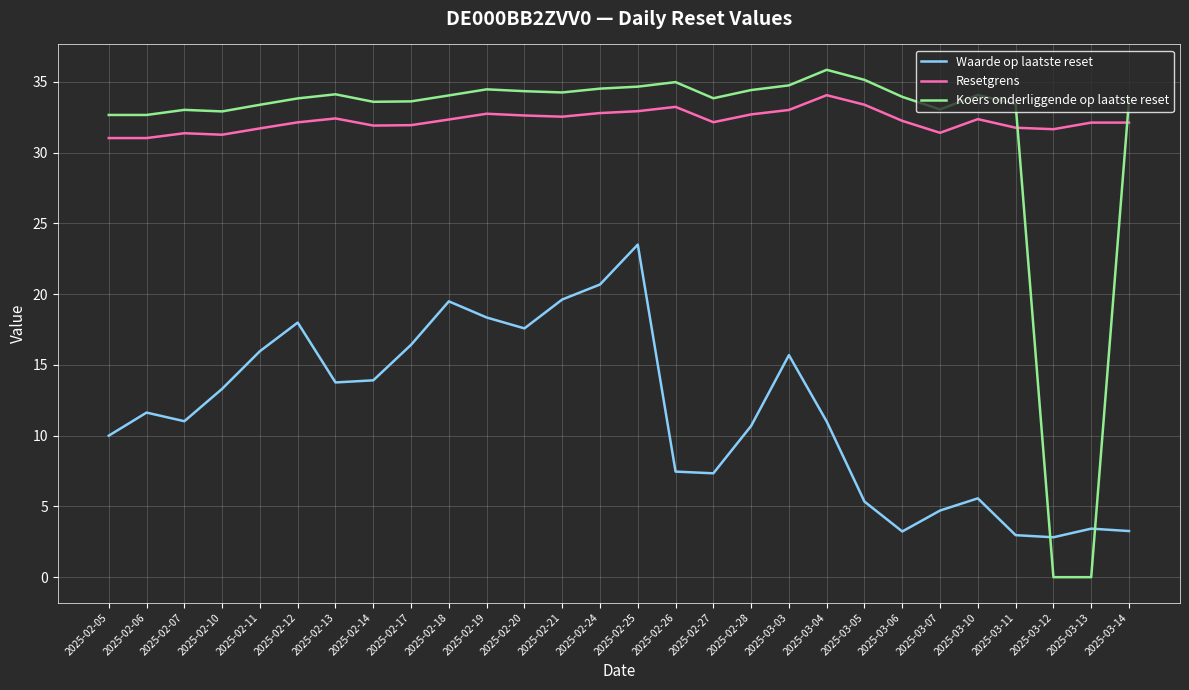

What are all the series names shown in the legend?

Waarde op laatste reset, Resetgrens, Koers onderliggende op laatste reset